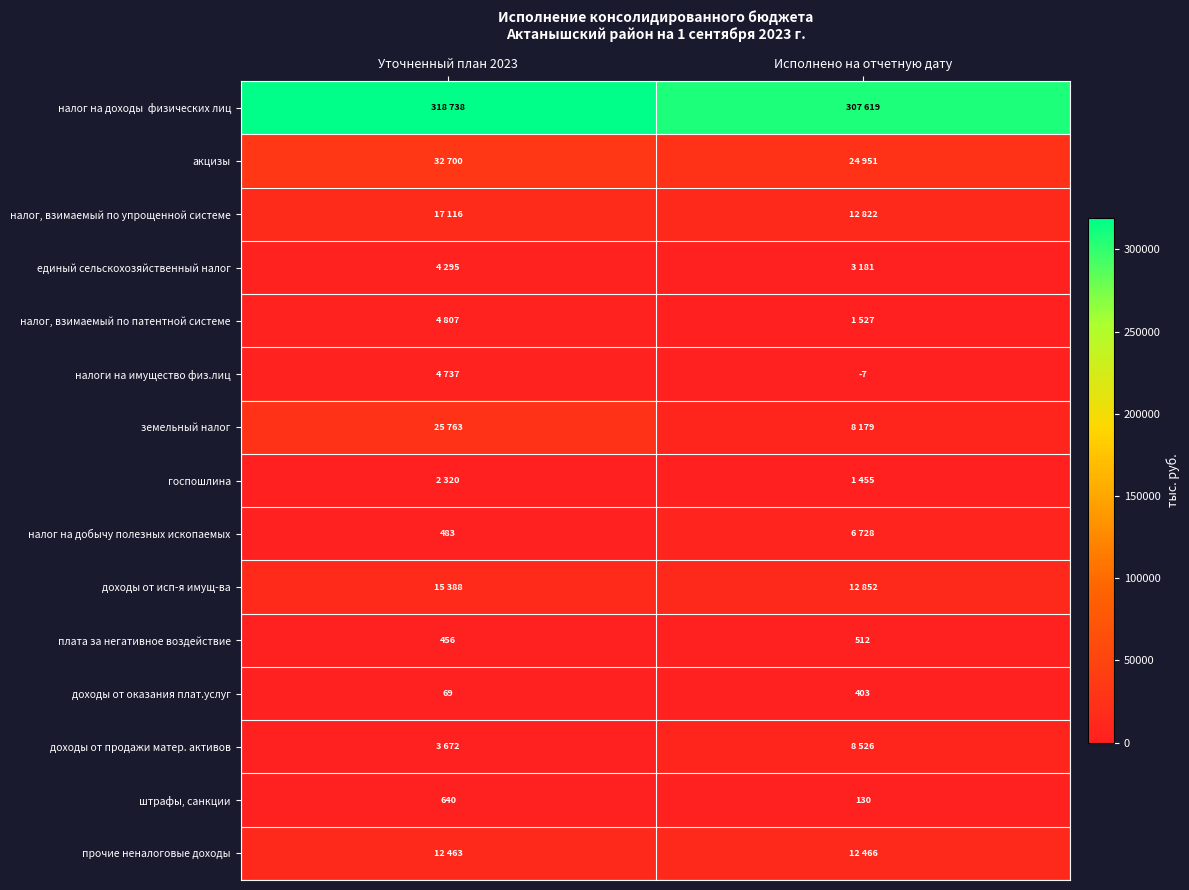

How many data points does each series have?

2